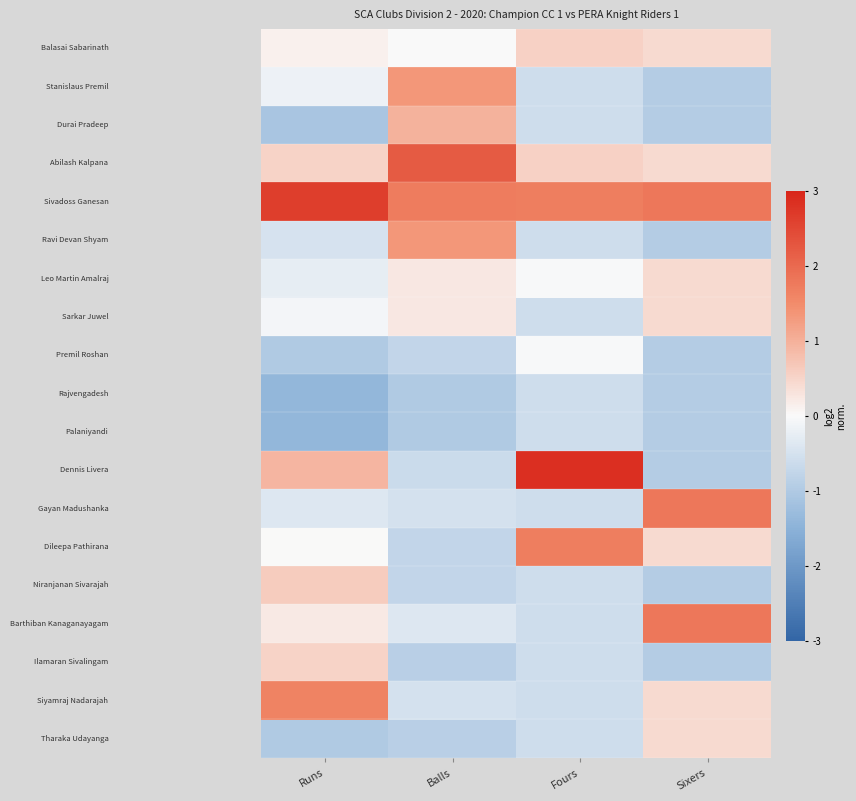

Count the number of data series in this chart.

19